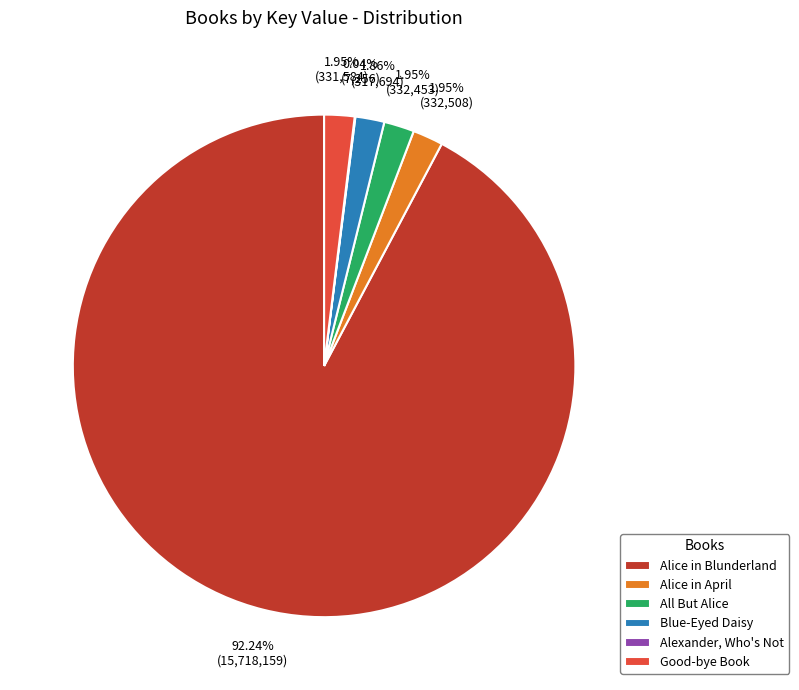

Which category has the biggest portion of the pie?

Alice in Blunderland